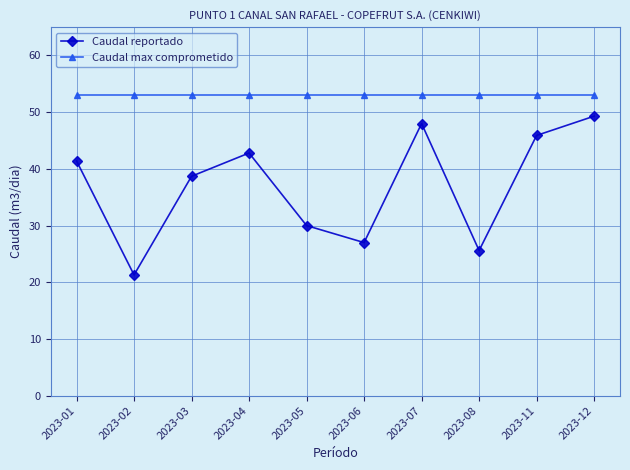

True or false: Caudal reportado has more than 0 interior local peaks.

True